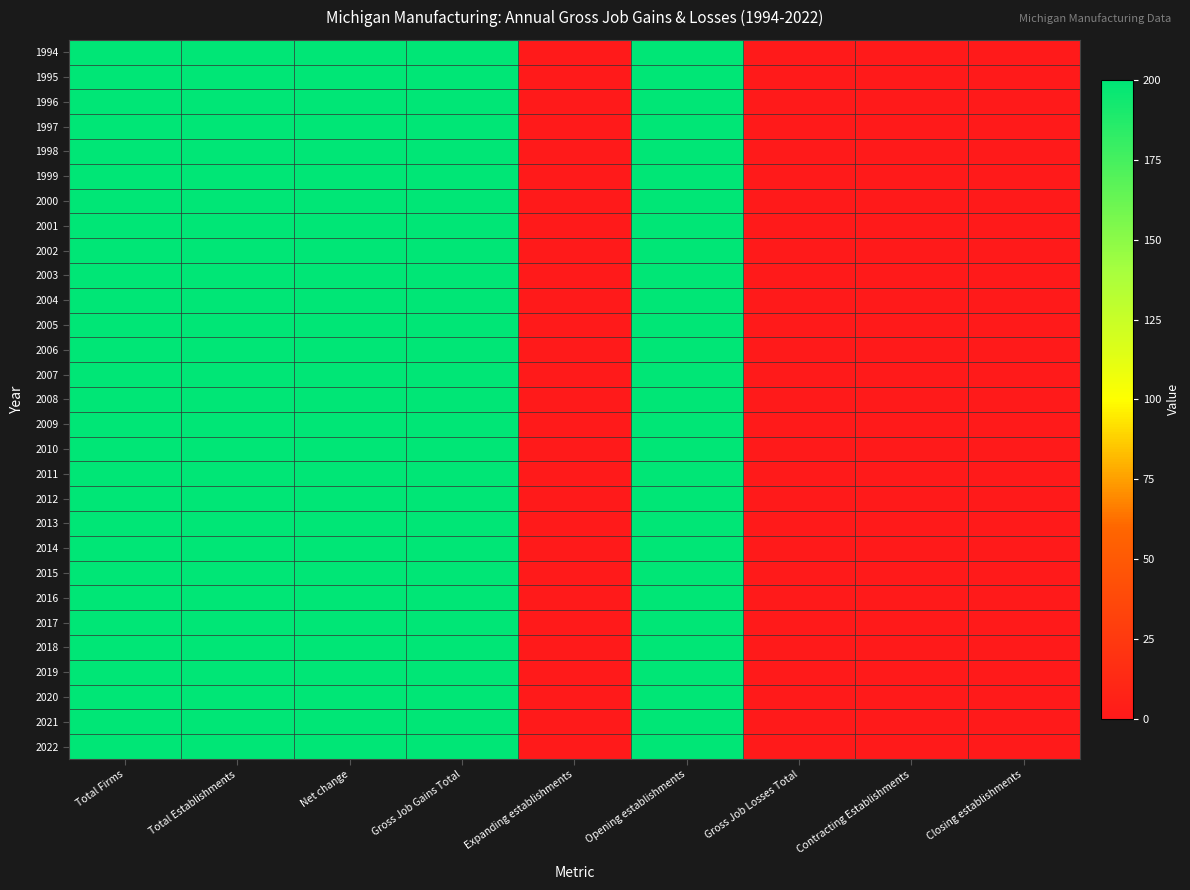

What is the total value across all series at Total Firms?

5800